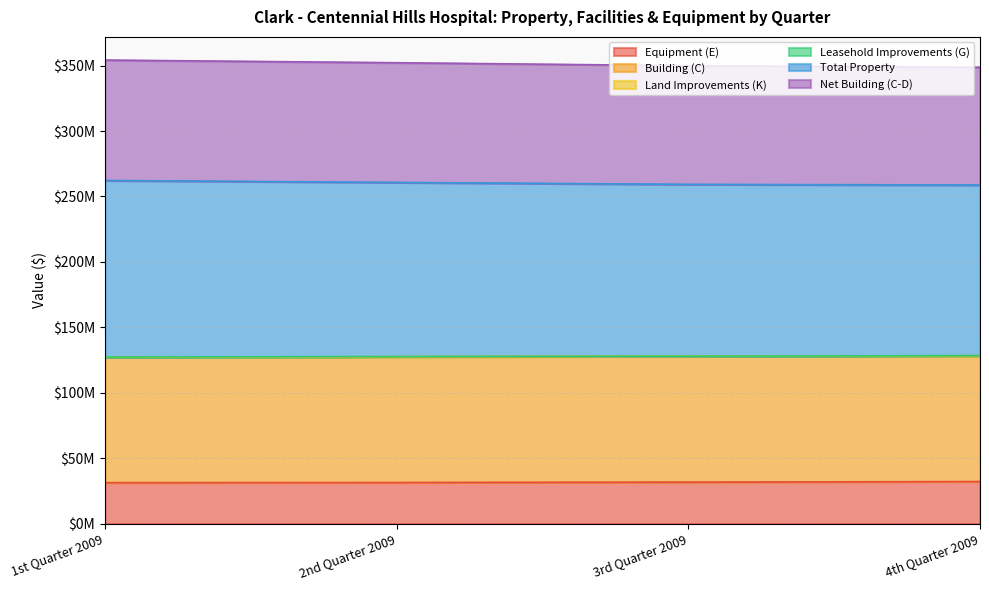

Is the value of Total Property at 1st Quarter 2009 greater than the value of Net Building (C-D) at 2nd Quarter 2009?

Yes